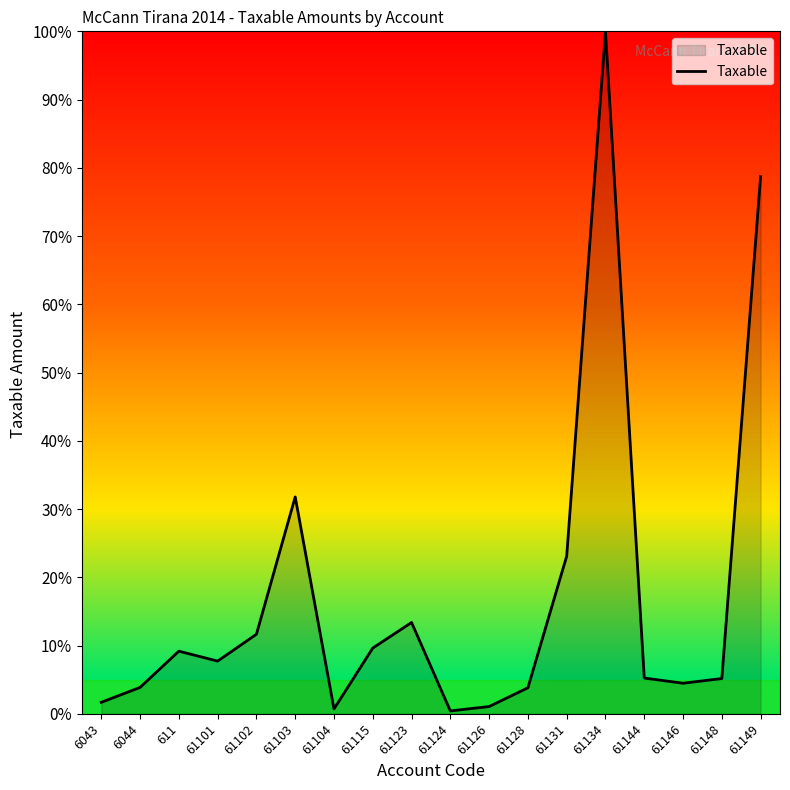

Which category has the highest value across all series?

61134